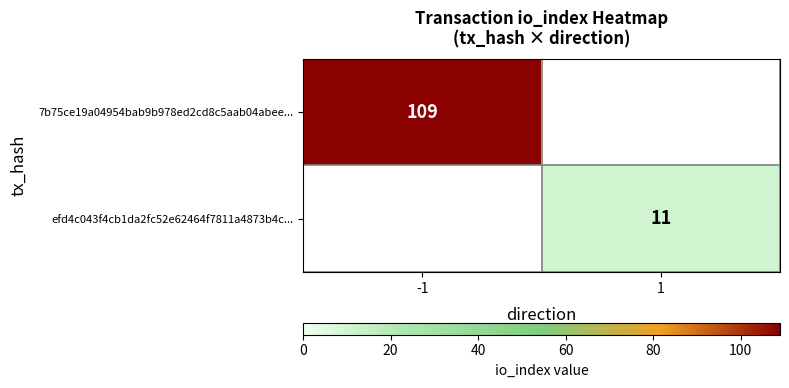

True or false: efd4c043f4cb1da2fc52e62464f7811a4873b4c... has a value of 11 at 1.

True